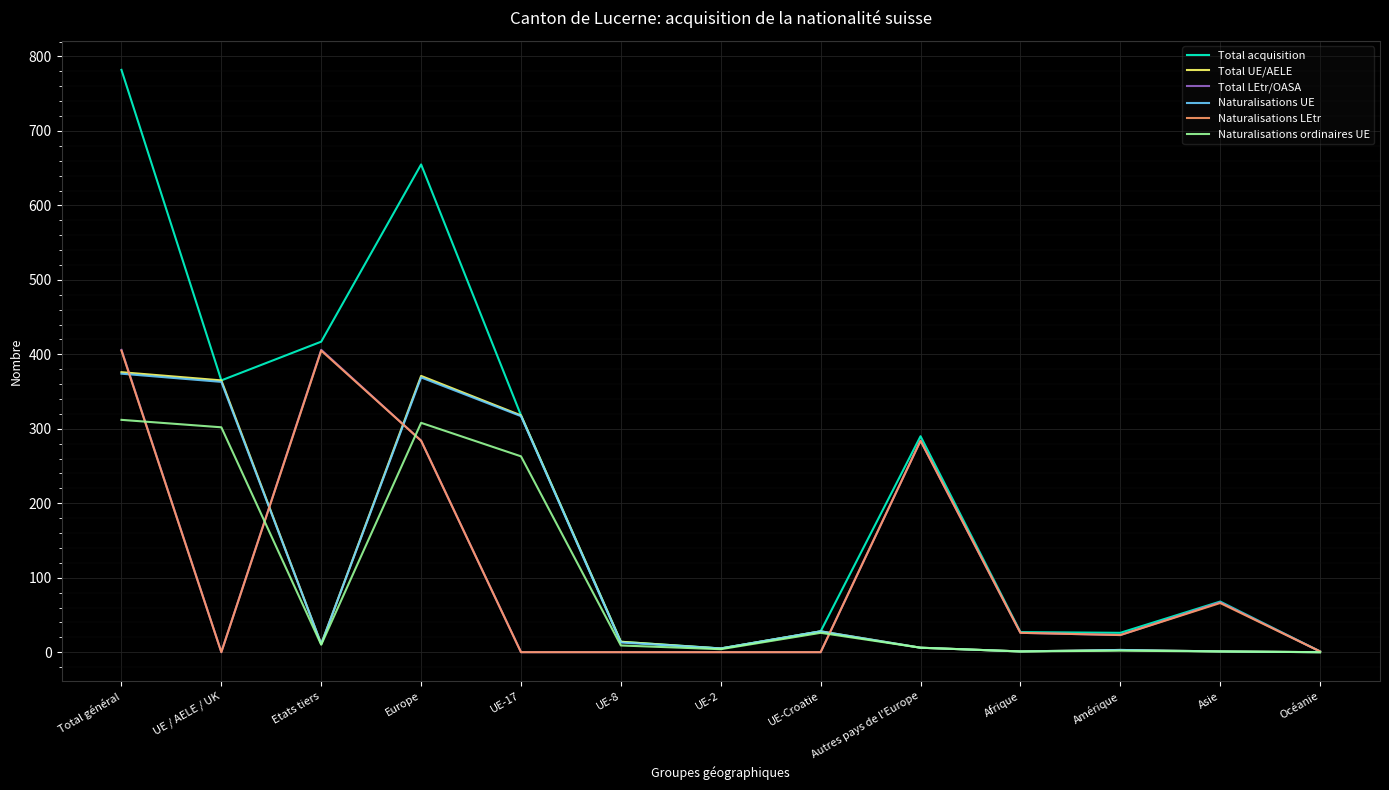

Is this an area chart (filled region under the line)?

No